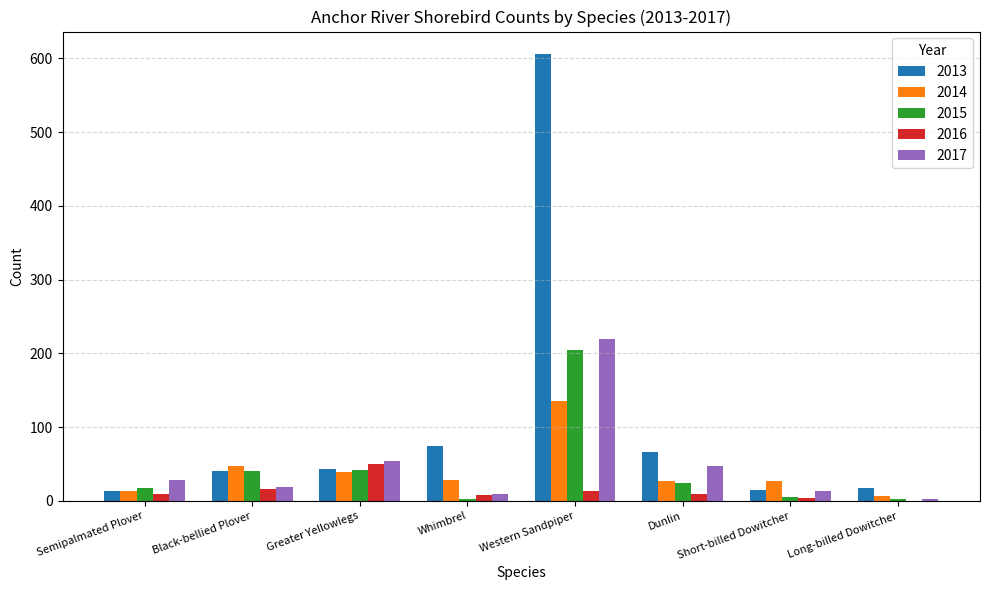

True or false: 2014 has a value of 76 at Black-bellied Plover.

False